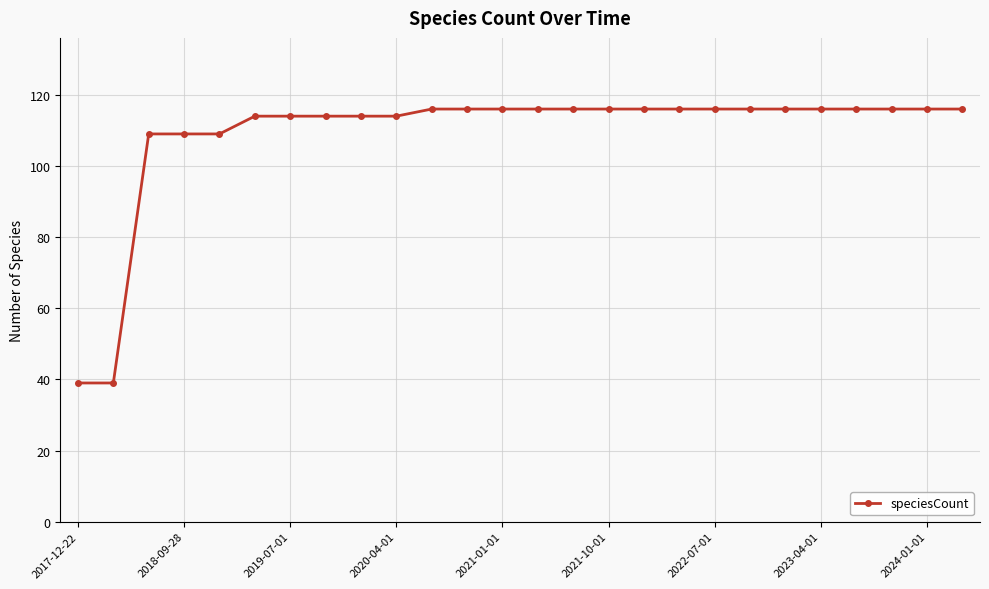

What is the smallest value displayed?

39